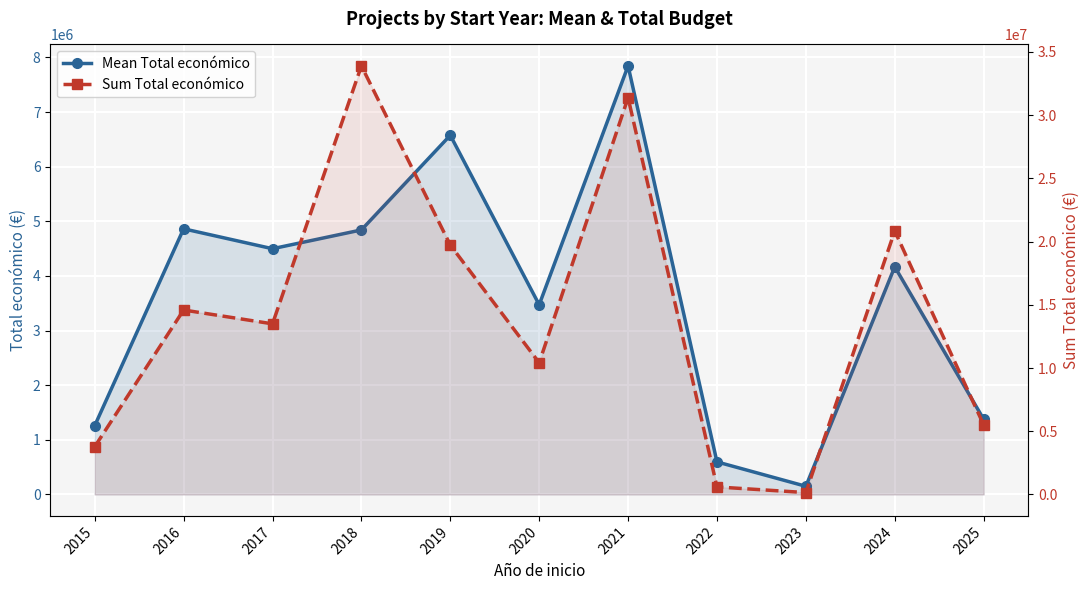

What is the lowest value of the Mean Total económico series?

150000.0